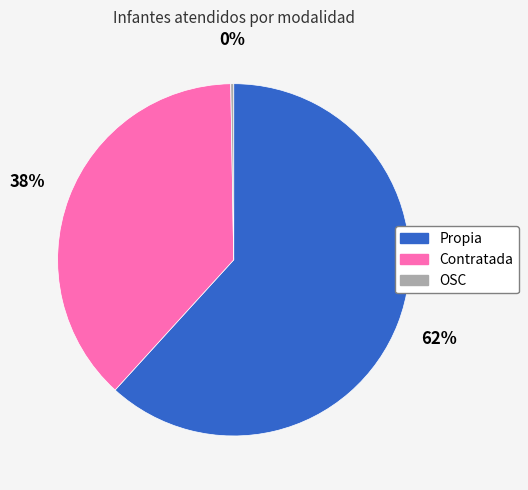

Is the sum of Propia and Contratada greater than half?

Yes